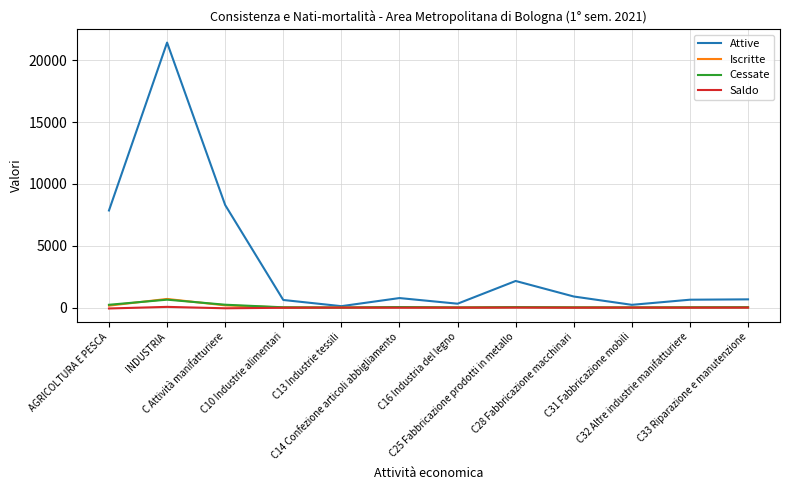

What is the maximum value shown in the chart?

21435